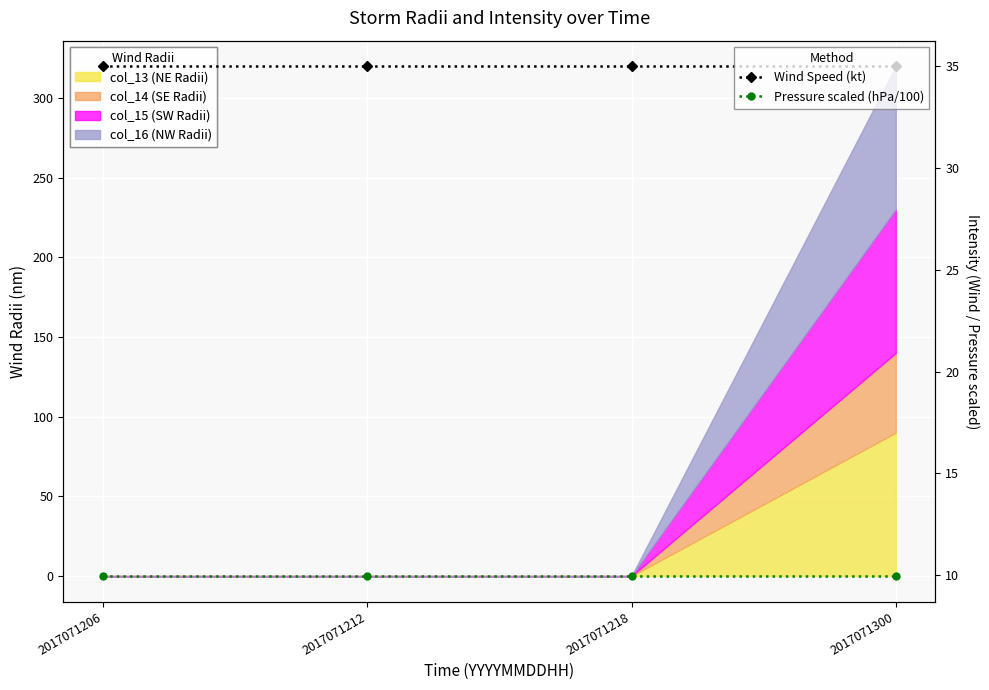

List the labels in order of Wind Speed (kt) value, smallest first.

2017071206, 2017071212, 2017071218, 2017071300